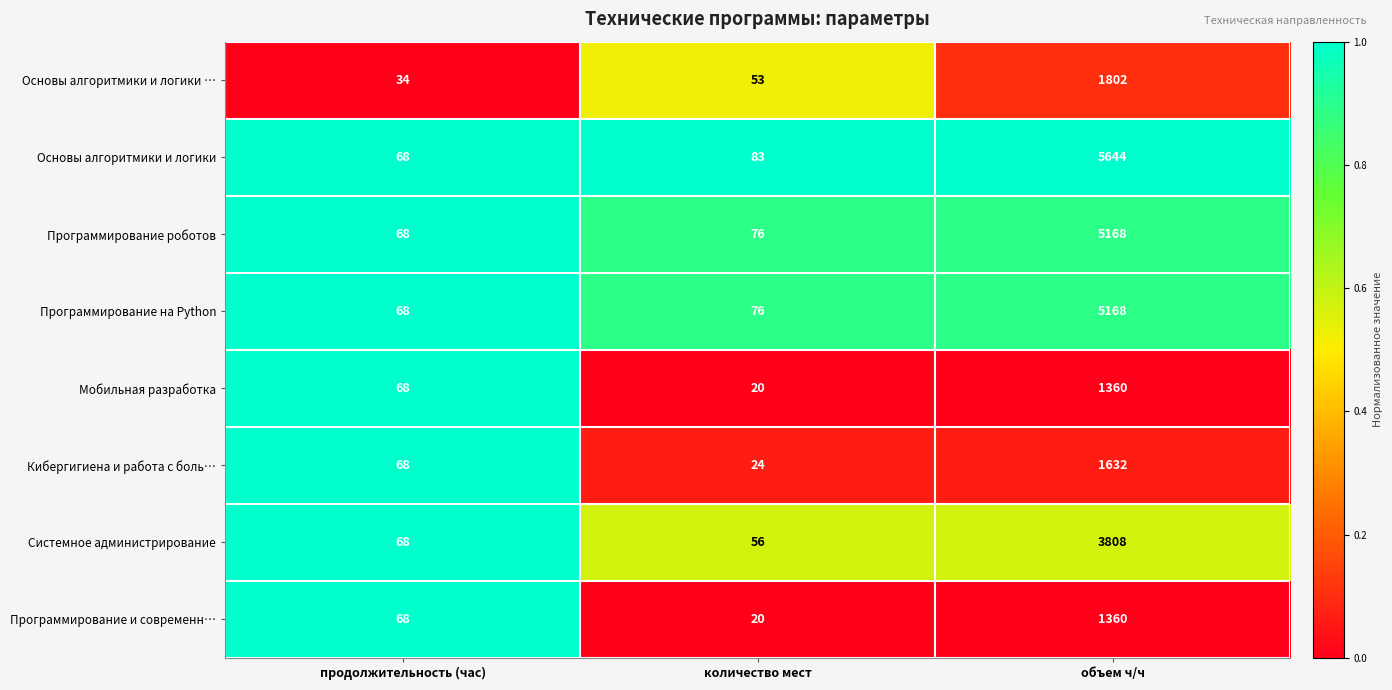

How many data points in Программирование на Python are less than 76?

1